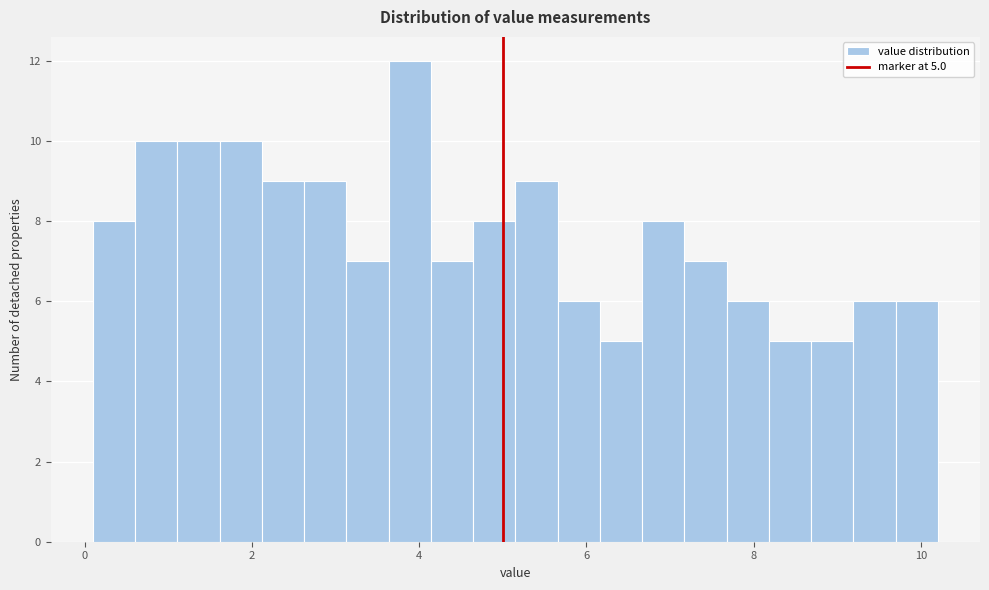

Read against the x-axis, roughly where is the centre of the tallest bar?

3.8